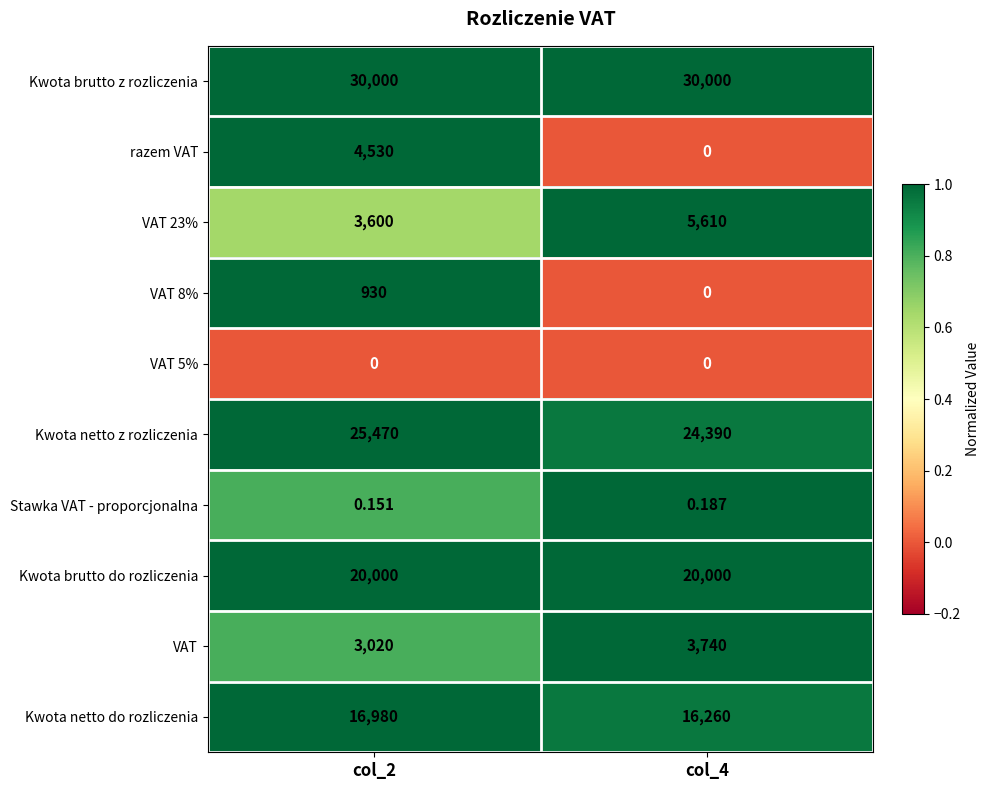

Rank the series by their maximum value, from lowest to highest.

VAT 5%, Stawka VAT - proporcjonalna, VAT 8%, VAT, razem VAT, VAT 23%, Kwota netto do rozliczenia, Kwota brutto do rozliczenia, Kwota netto z rozliczenia, Kwota brutto z rozliczenia